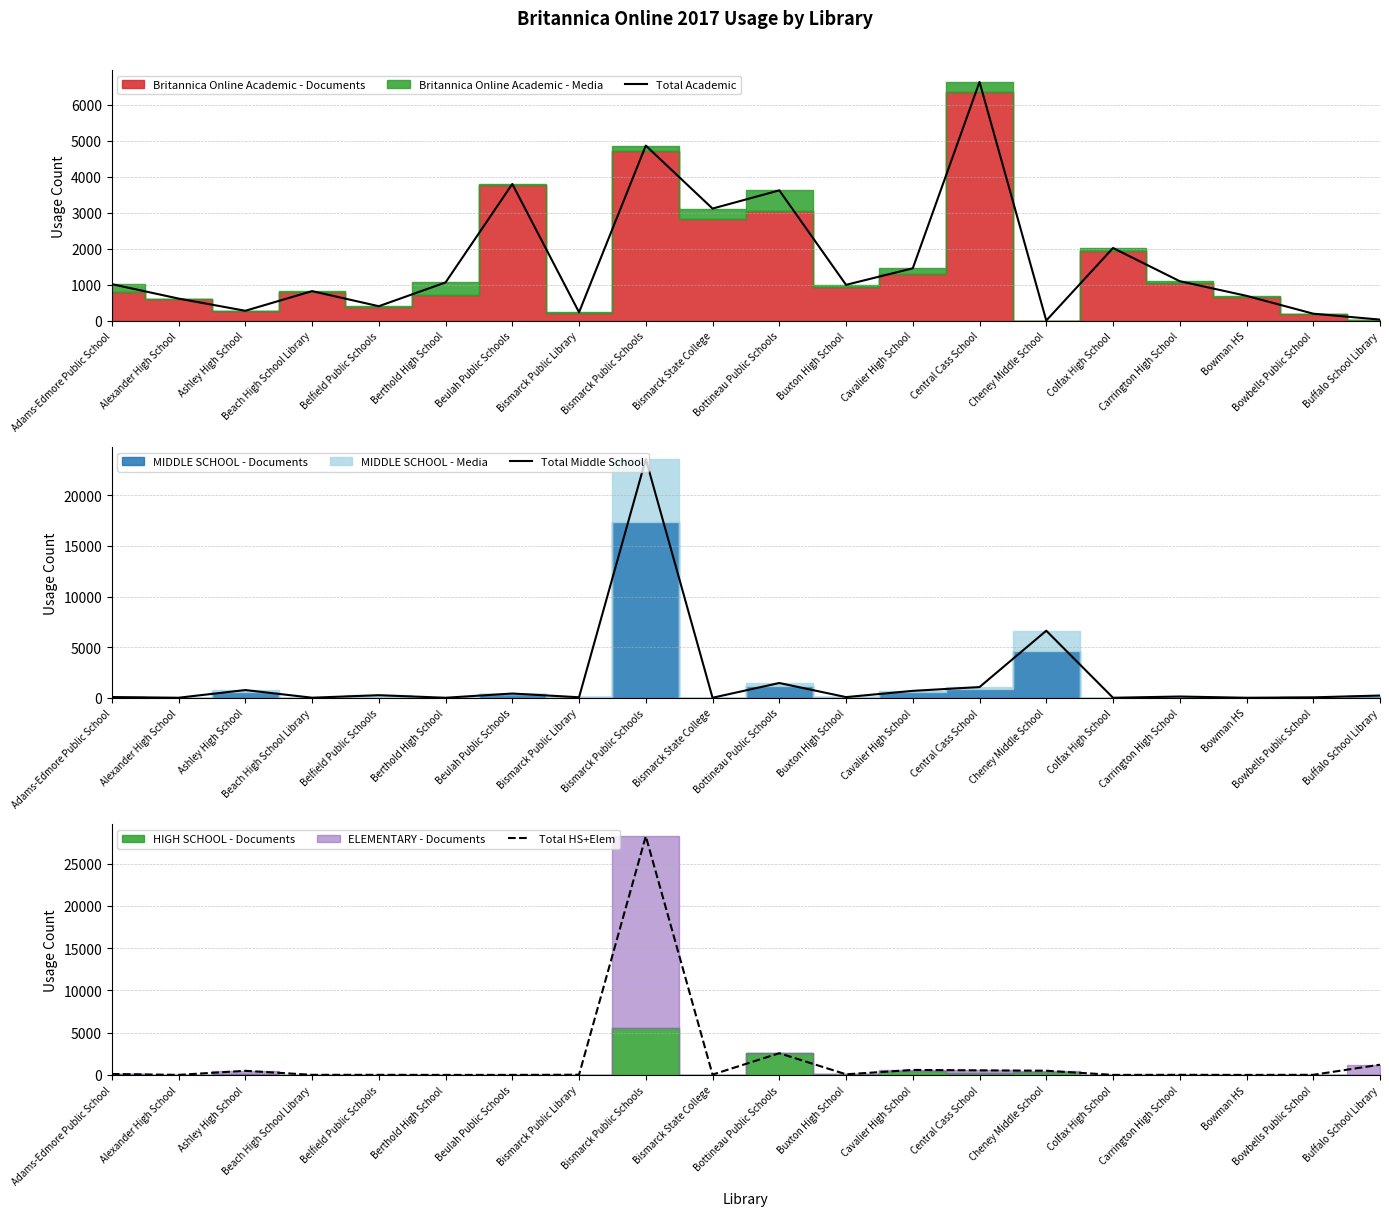

Which category has the lowest value across all series?

Berthold High School